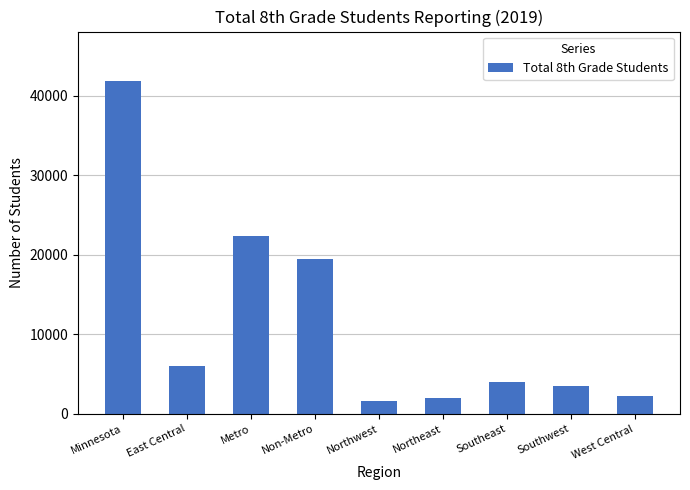

The value at East Central is 5964. True or false?

True